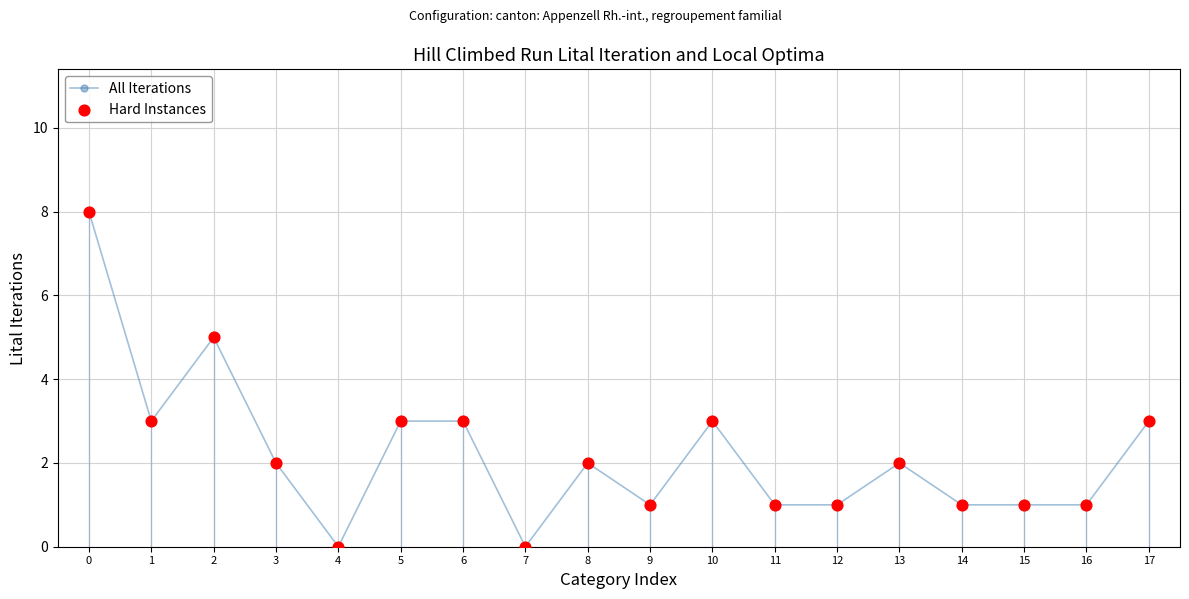

What is the change in value from 7 to 14?

+1